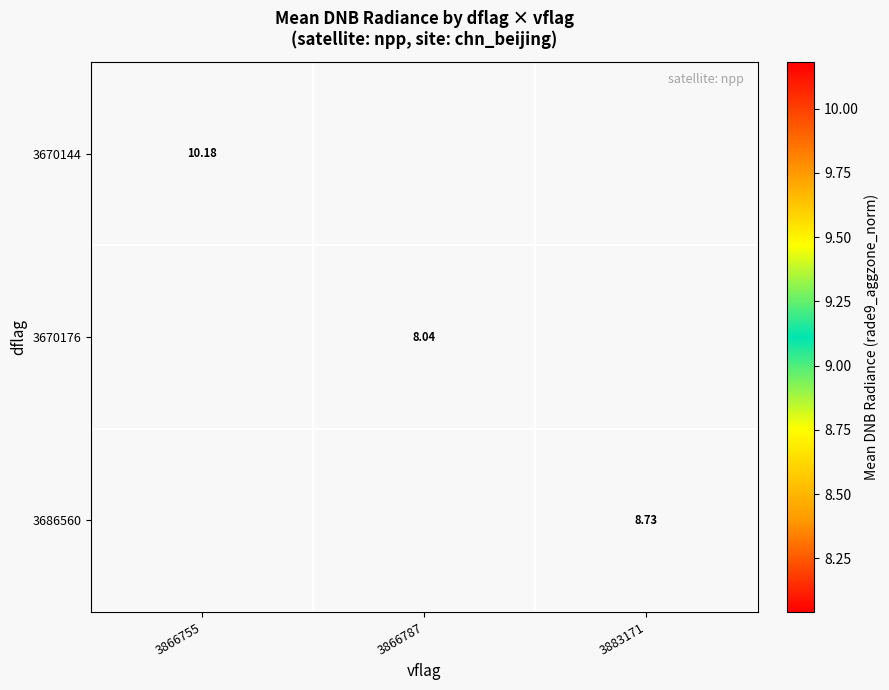

Which category has the highest value in the 3670144 series?

3866755